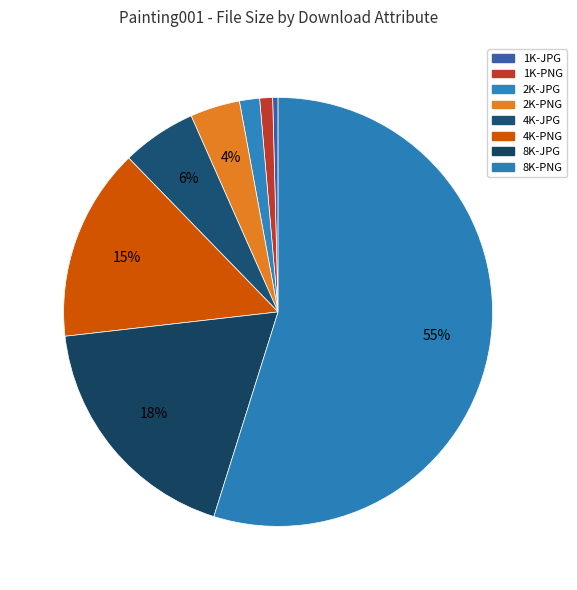

Rank the categories by value from highest to lowest.

8K-PNG, 8K-JPG, 4K-PNG, 4K-JPG, 2K-PNG, 2K-JPG, 1K-PNG, 1K-JPG